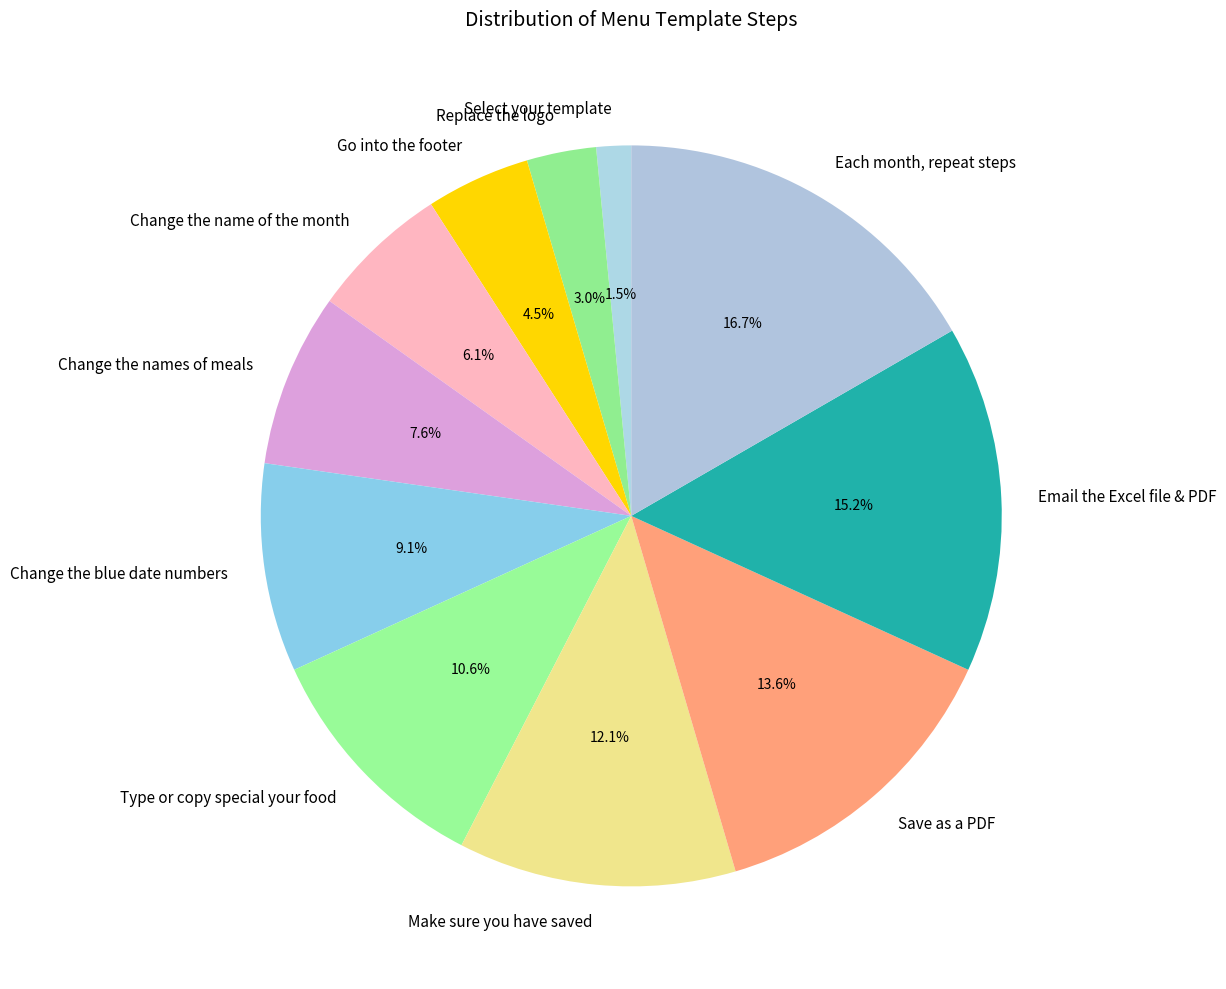

How many slices are in this pie chart?

11